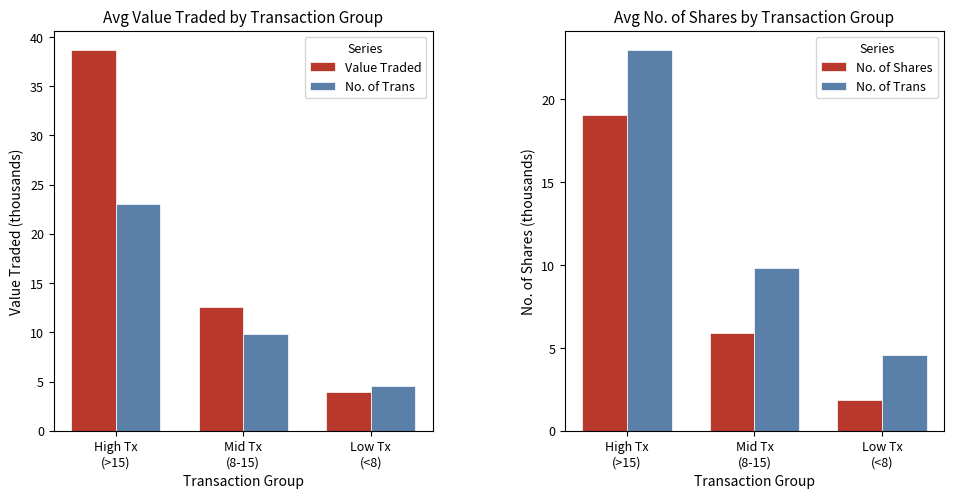

Rank the series at High Tx
(>15) from lowest to highest value.

No. of Shares, No. of Trans, Value Traded